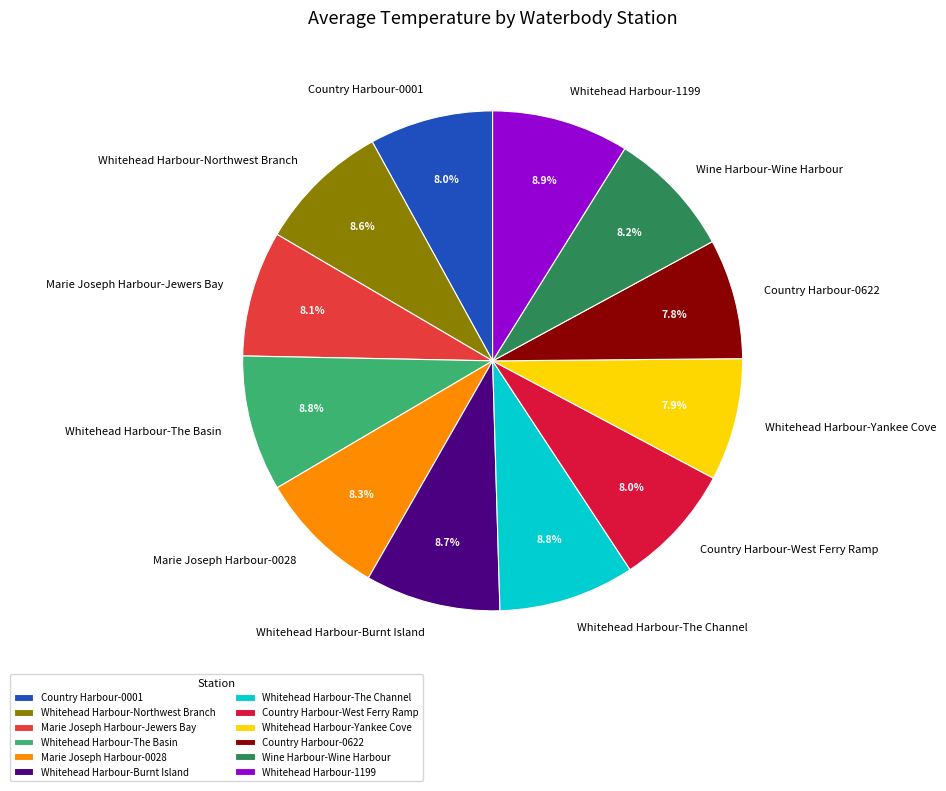

True or false: Whitehead Harbour-Yankee Cove accounts for 1% of the total.

False